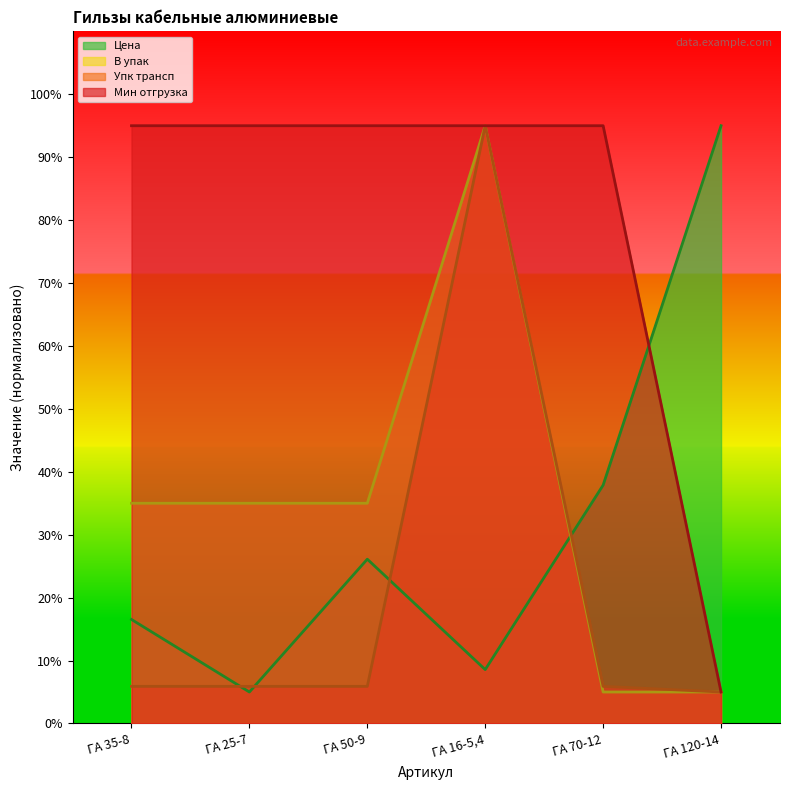

At which label does В упак reach its minimum?

ГА 70-12